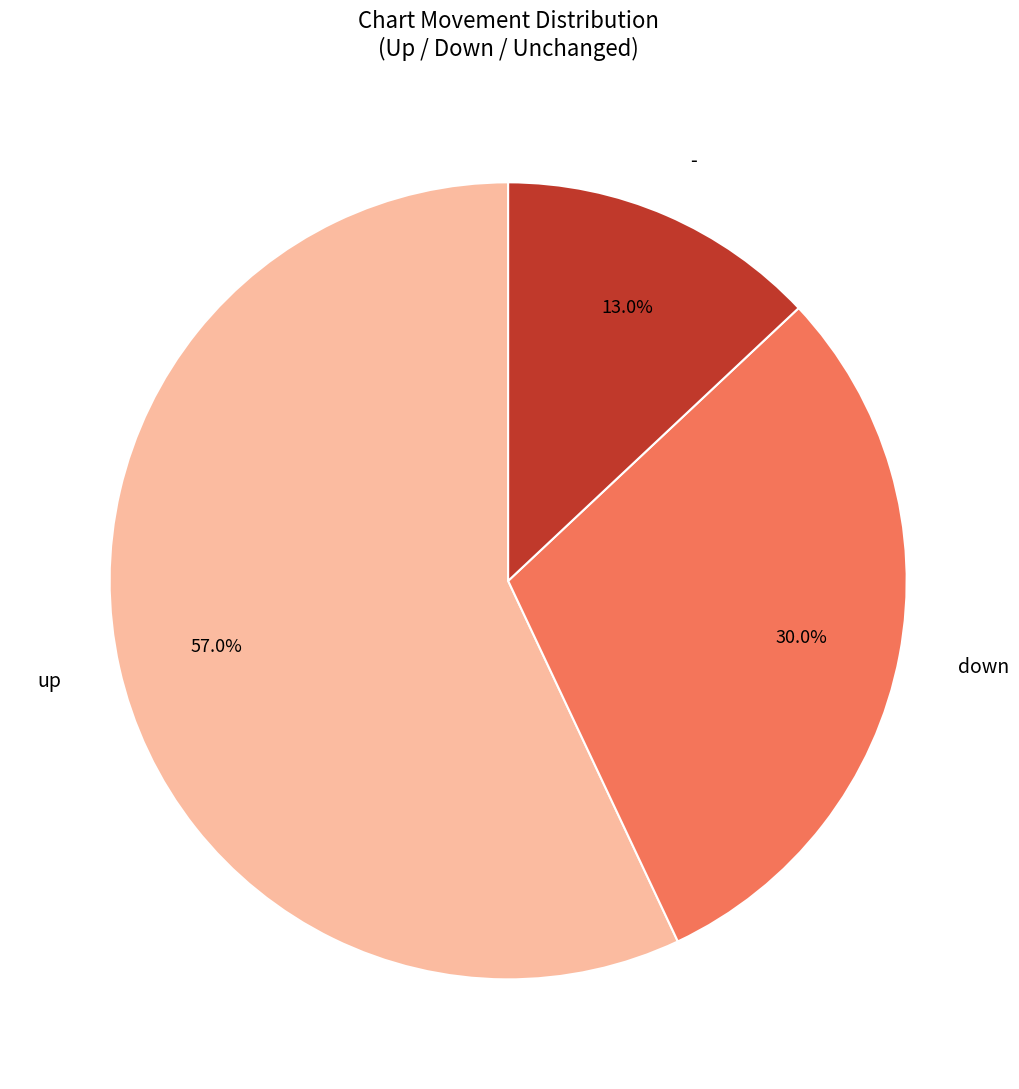

Is there a majority slice in this chart?

Yes